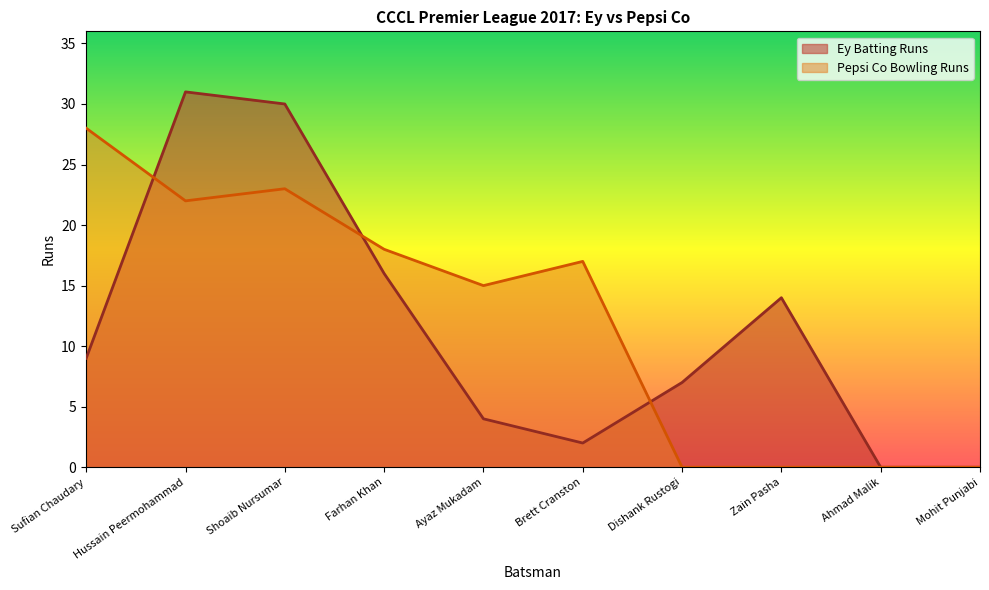

Is the value of Pepsi Co Bowling Runs at Brett Cranston greater than the value of Ey Batting Runs at Ahmad Malik?

Yes